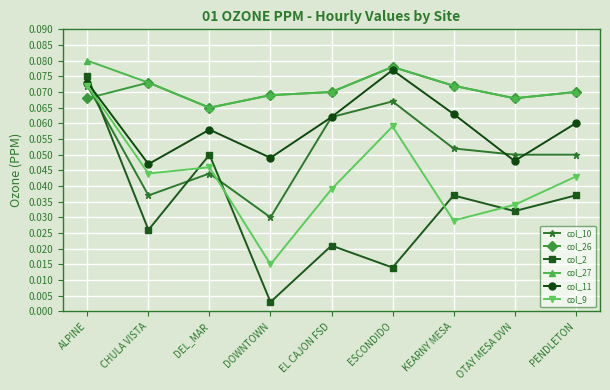

How many lines are shown in the chart?

6